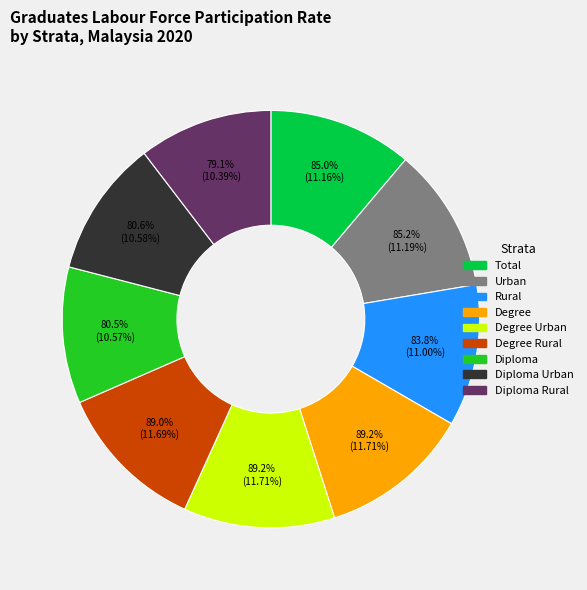

Rank the categories by value from lowest to highest.

Diploma Rural, Diploma, Diploma Urban, Rural, Total, Urban, Degree Rural, Degree, Degree Urban